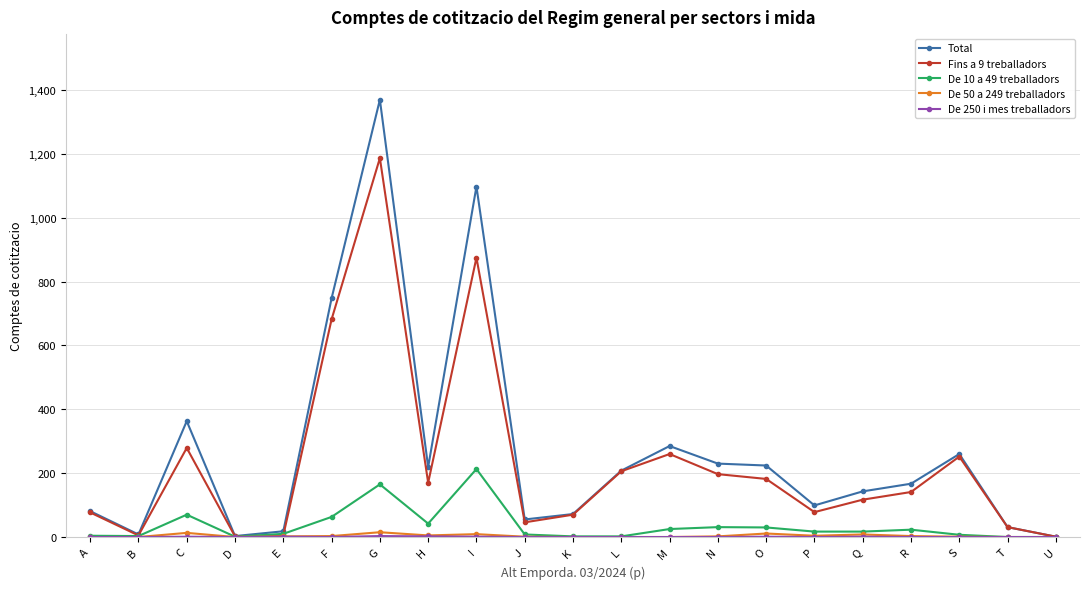

The value of De 10 a 49 treballadors at K is 2. True or false?

True